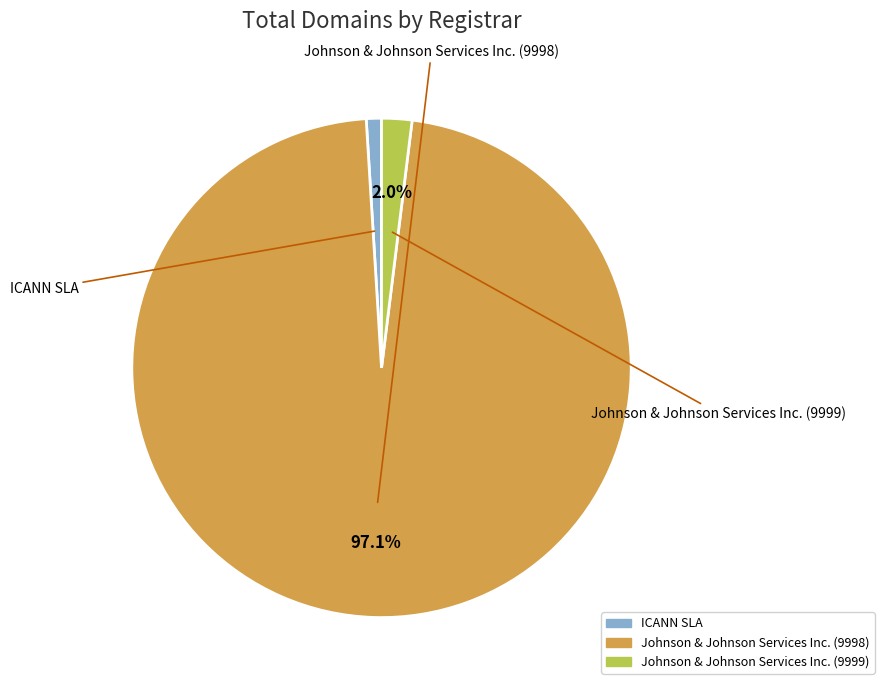

Rank the categories by value from lowest to highest.

ICANN SLA, Johnson & Johnson Services Inc. (9999), Johnson & Johnson Services Inc. (9998)